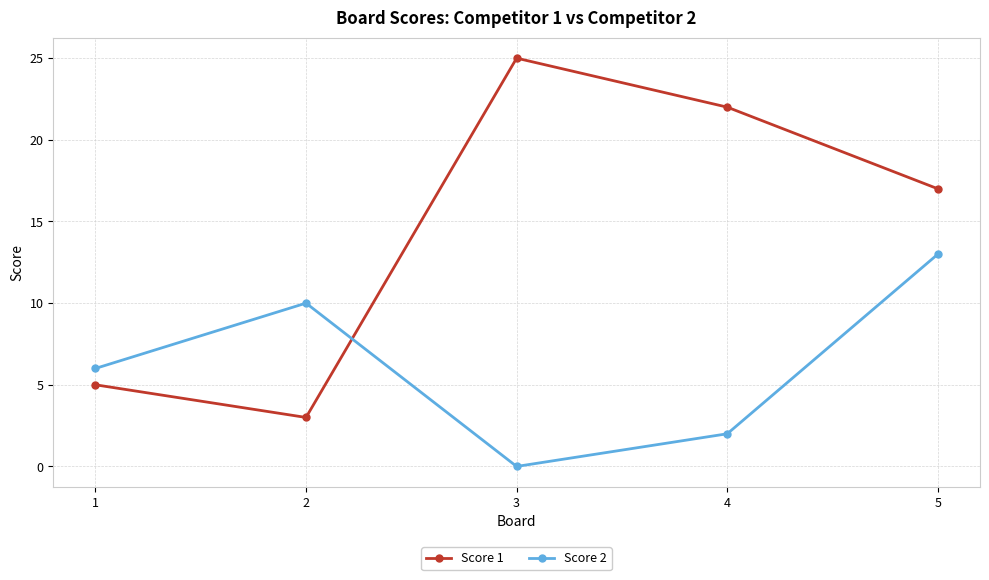

Where is Score 2 nearest to the value 6?

1